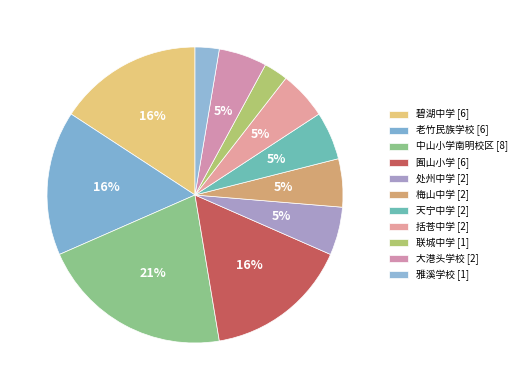

How much of the chart is everything except 联城中学?

97.4%